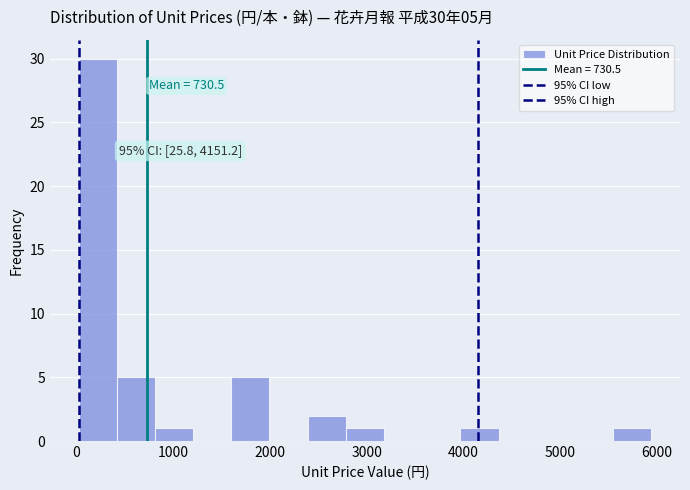

Read against the x-axis, roughly where is the centre of the tallest bar?

200